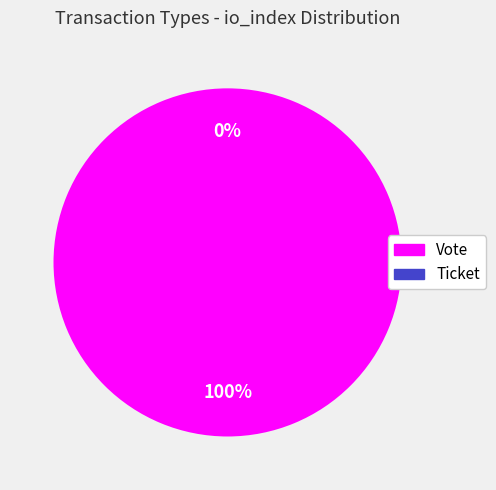

What is the change in value from Vote to Ticket?

-1